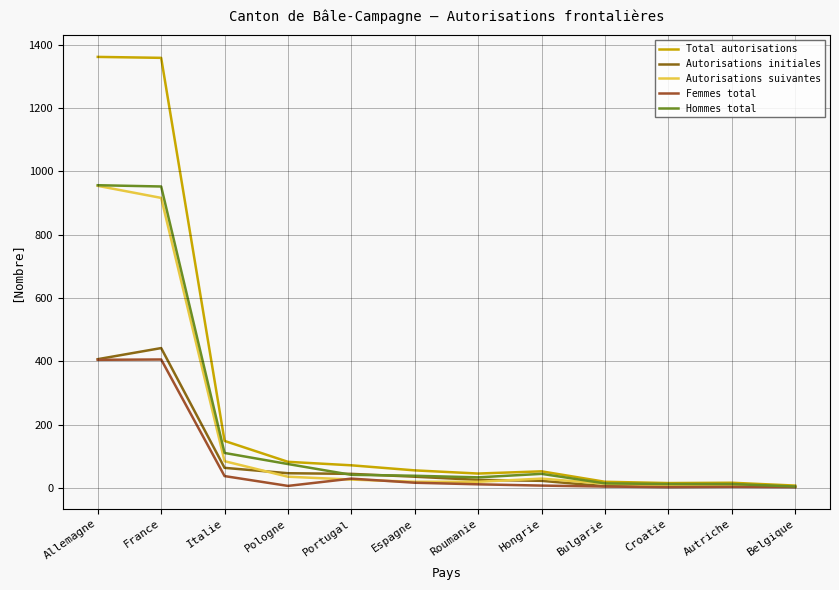

Between Pologne and Belgique, which is larger?

Pologne